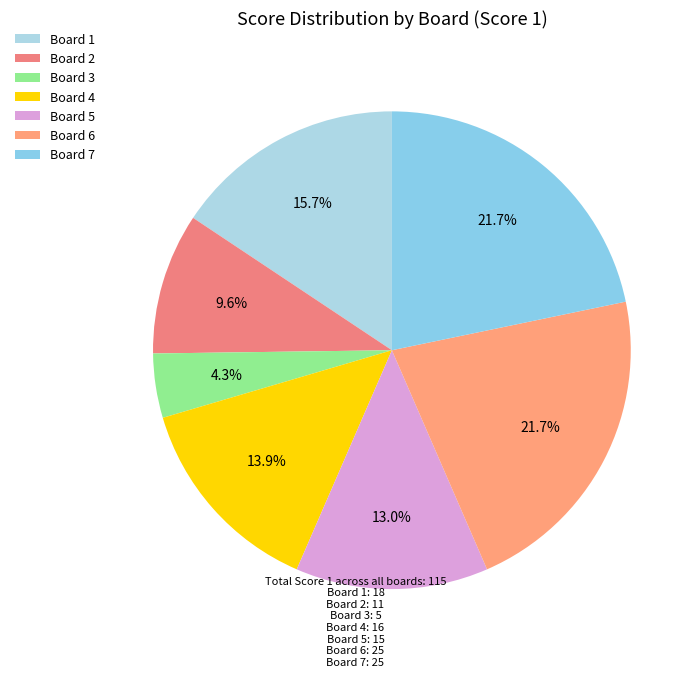

What percentage is NOT represented by Board 2?

90.4%